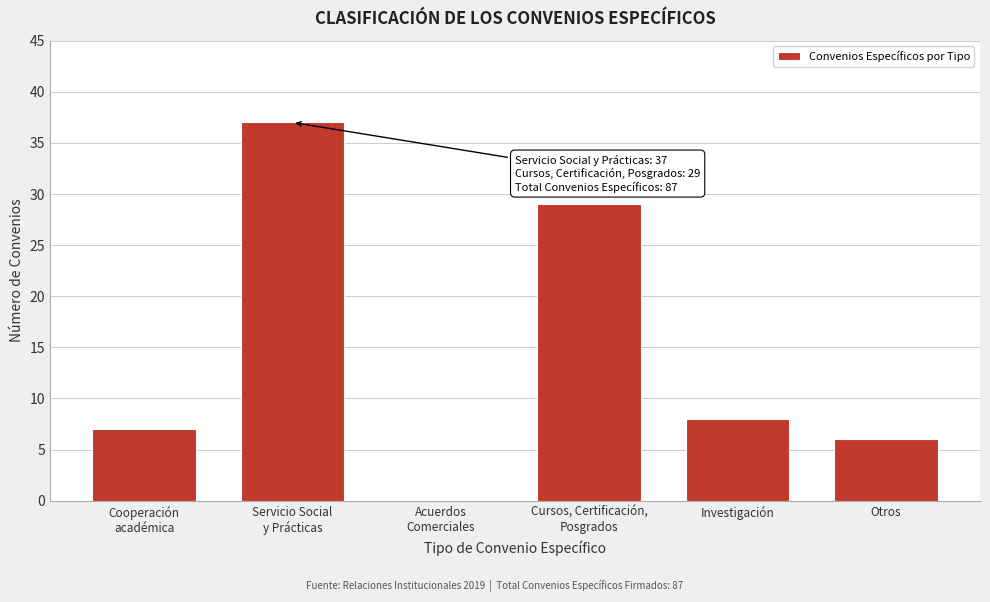

The value at Otros is 10. True or false?

False